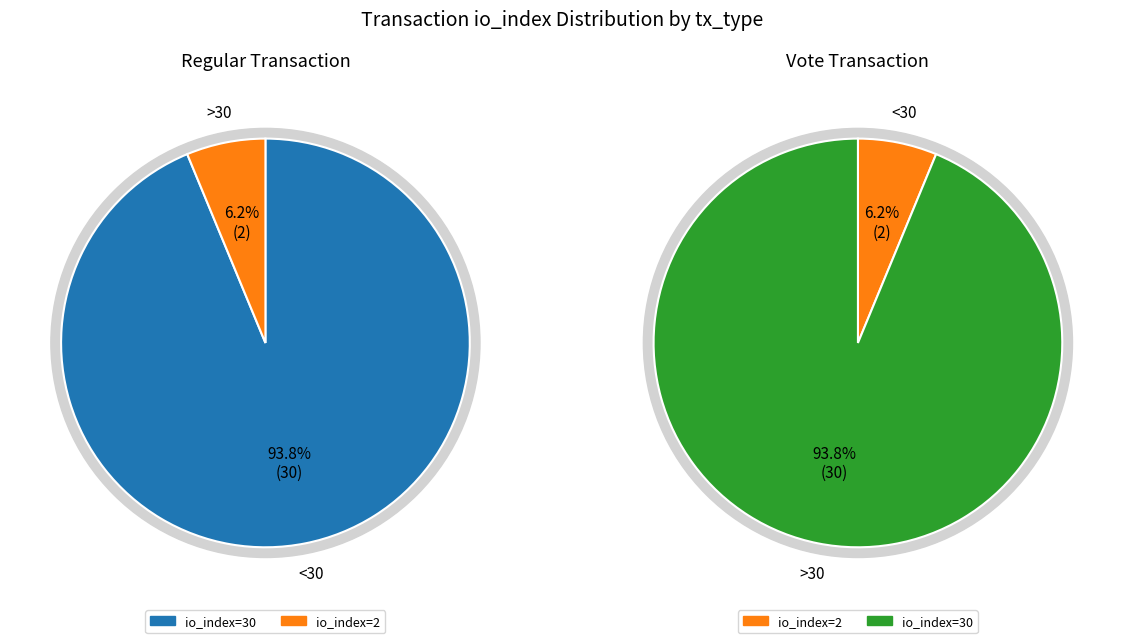

At io_index: 2, list the series in order from largest to smallest.

Vote, Regular